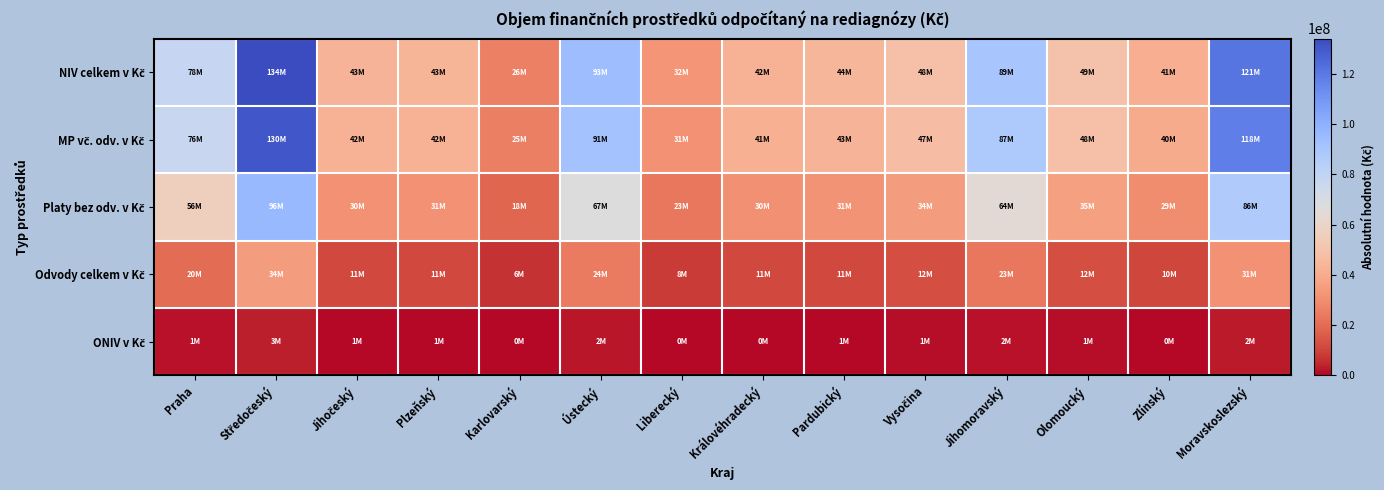

At Středočeský, list the series in order from largest to smallest.

NIV celkem v Kč, MP vč. odv. v Kč, Platy bez odv. v Kč, Odvody celkem v Kč, ONIV v Kč